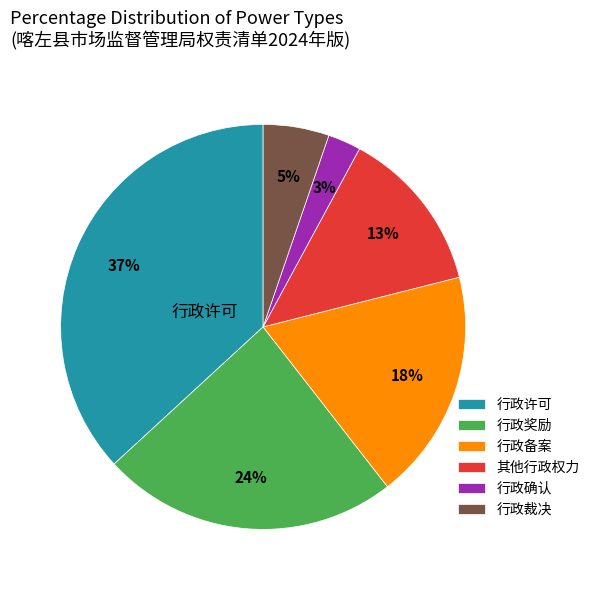

Does 行政备案 account for over 50% of the chart?

No